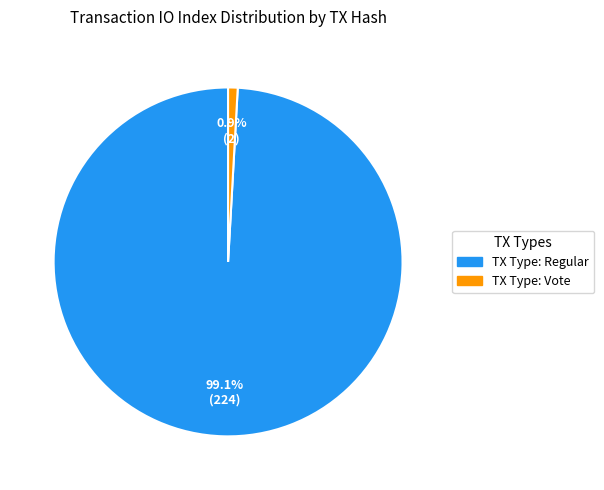

To the nearest percent, what is the difference between the largest and smallest slice percentages?

98%